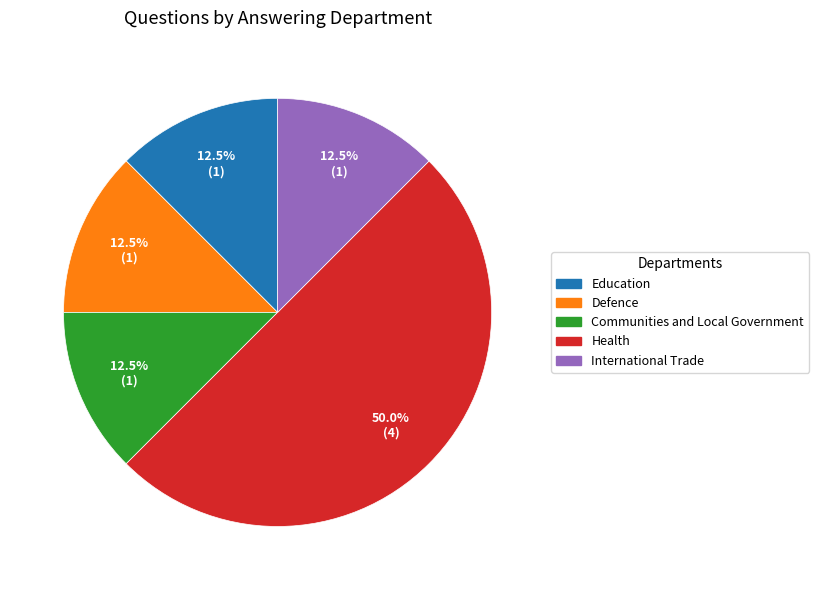

Do Health and Education together represent more than half of the pie?

Yes